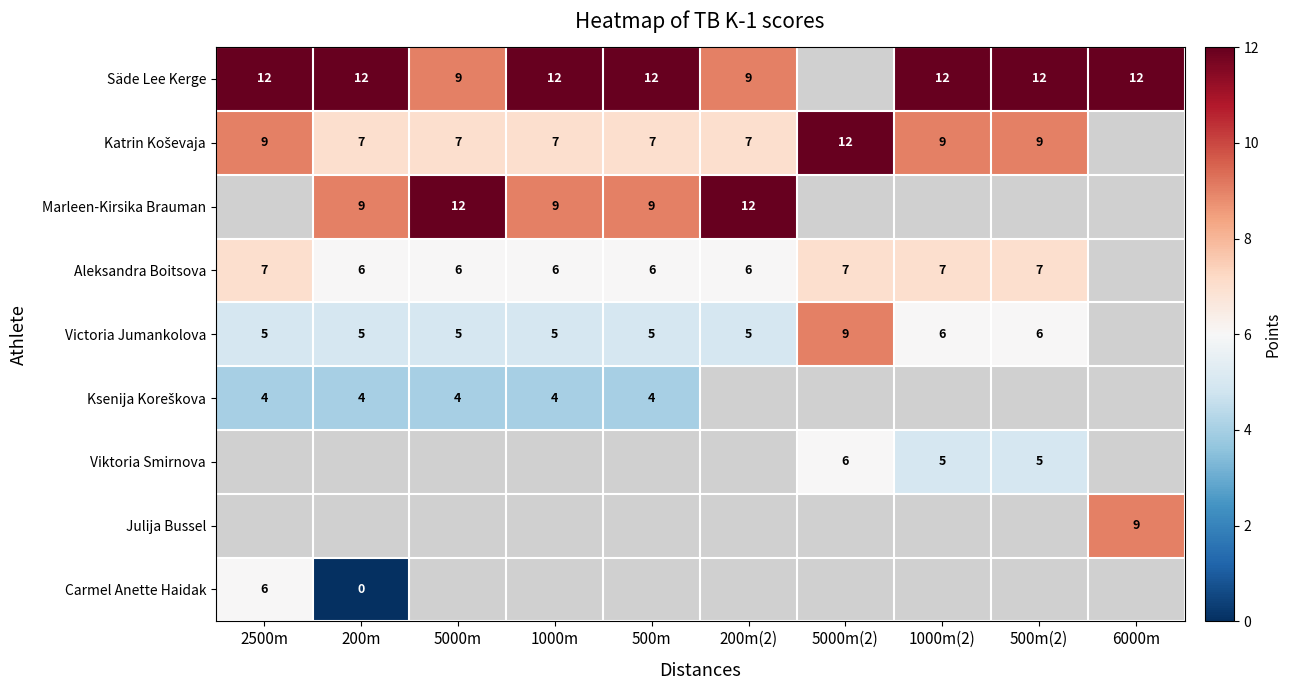

True or false: Victoria Jumankolova has a value of 3 at 500m(2).

False